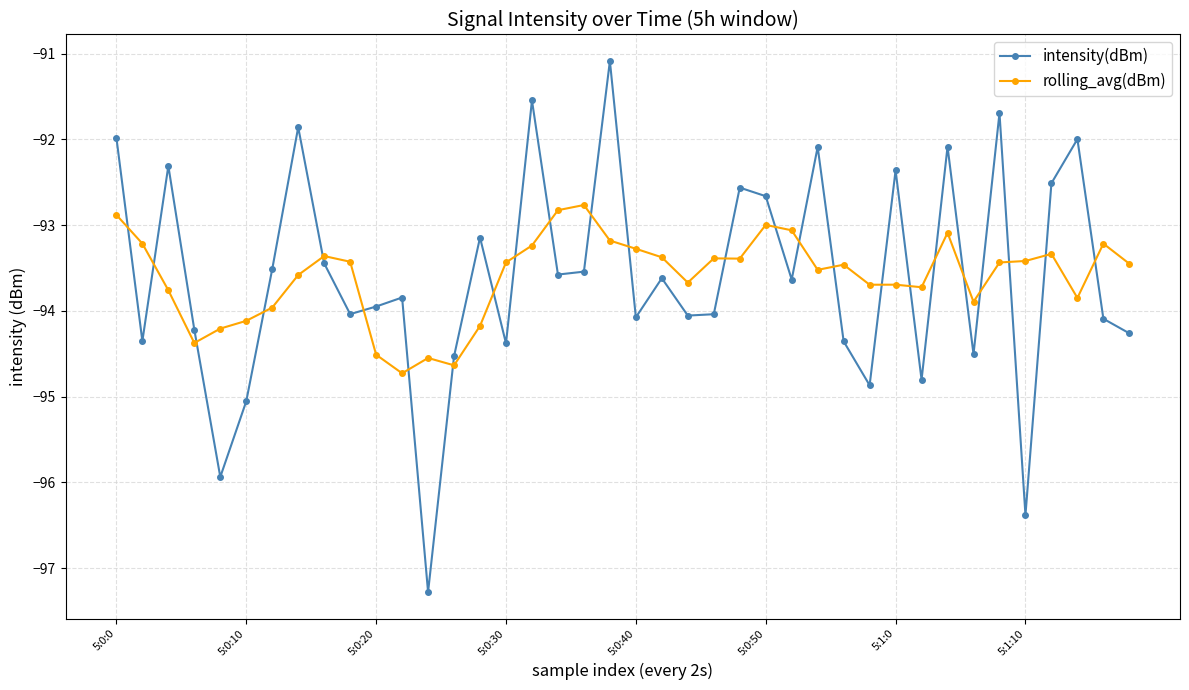

How many interior local peaks does the intensity(dBm) series have?

13